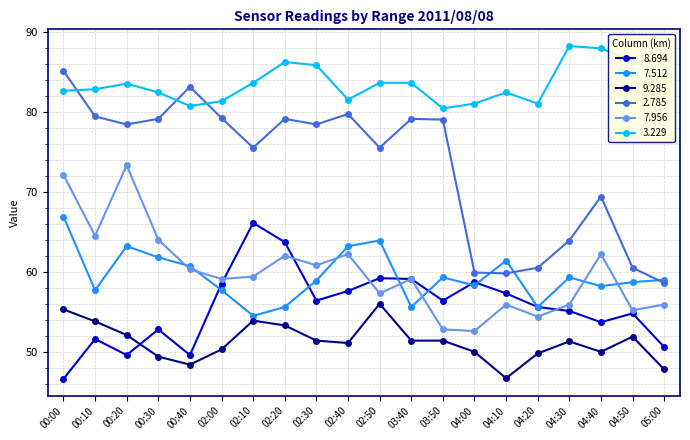

What is the spread (max minus min) of values at 00:40?

34.7